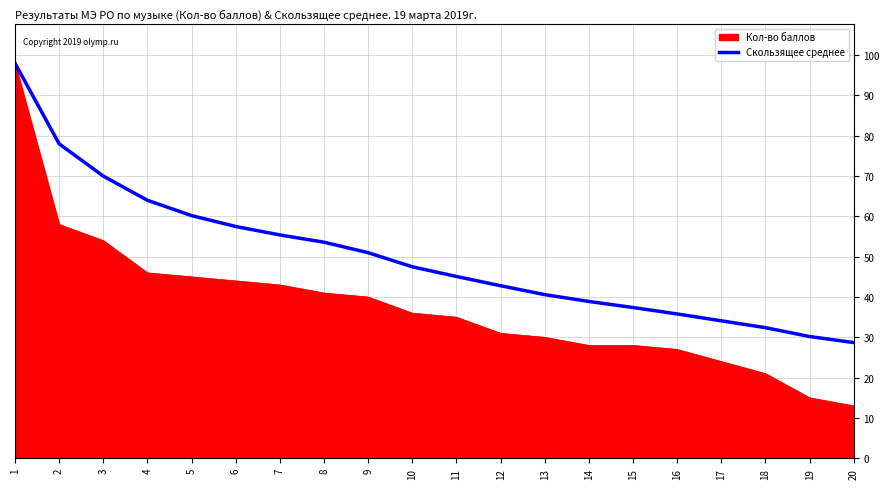

Is it true that Кол-во баллов equals 36.0 at 10?

True